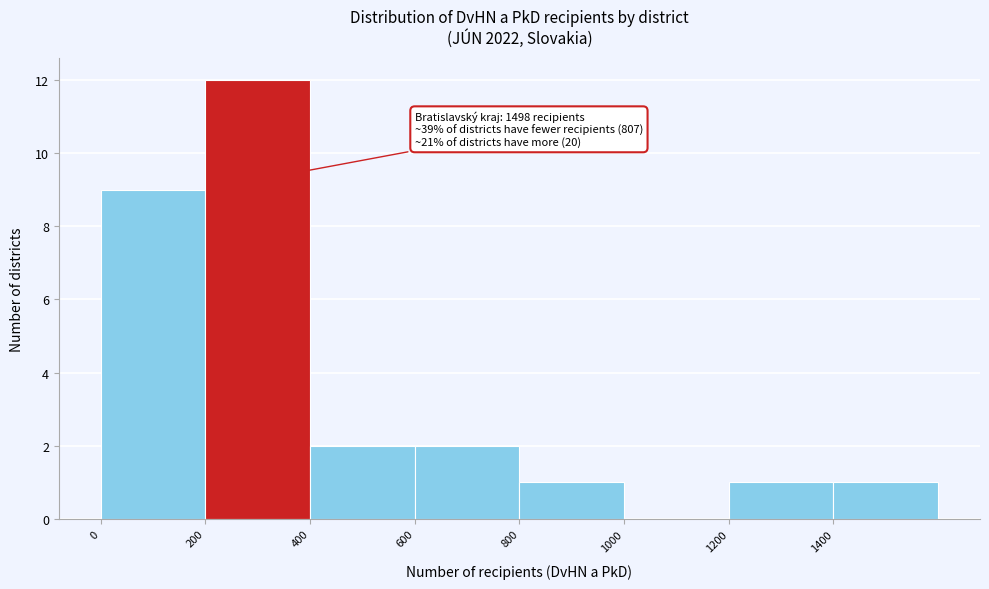

Over which range of the x-axis is the bar tallest?

200 to 400